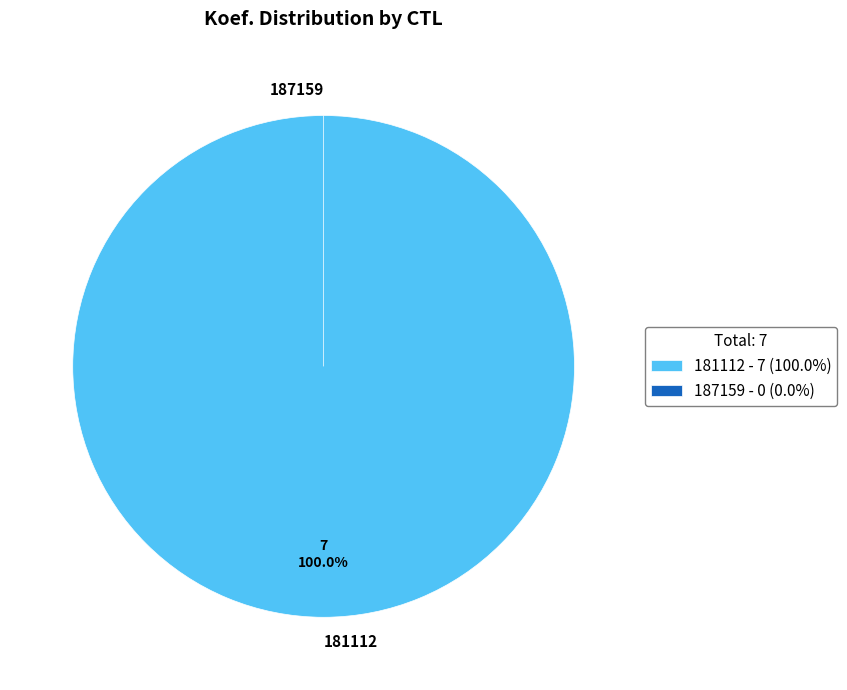

Does 181112 represent more than half of the total?

Yes